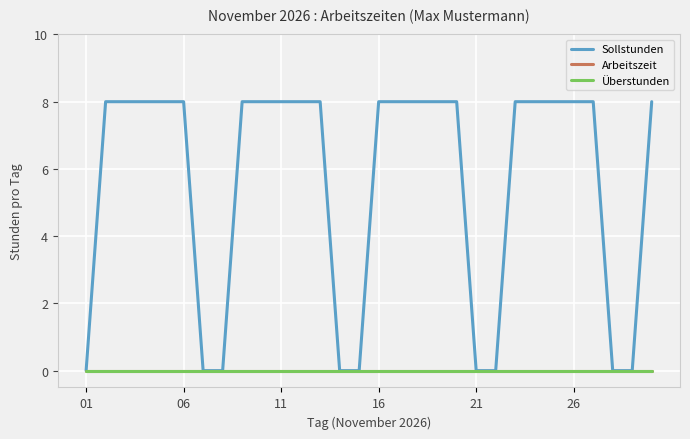

What is the difference between the second highest and second lowest values in the Sollstunden series?

8